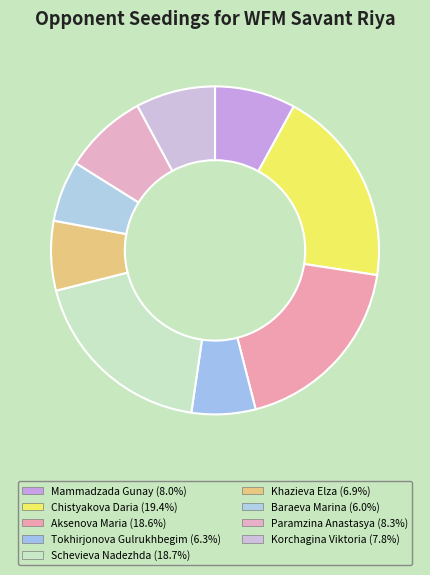

Does Mammadzada Gunay represent more than half of the total?

No